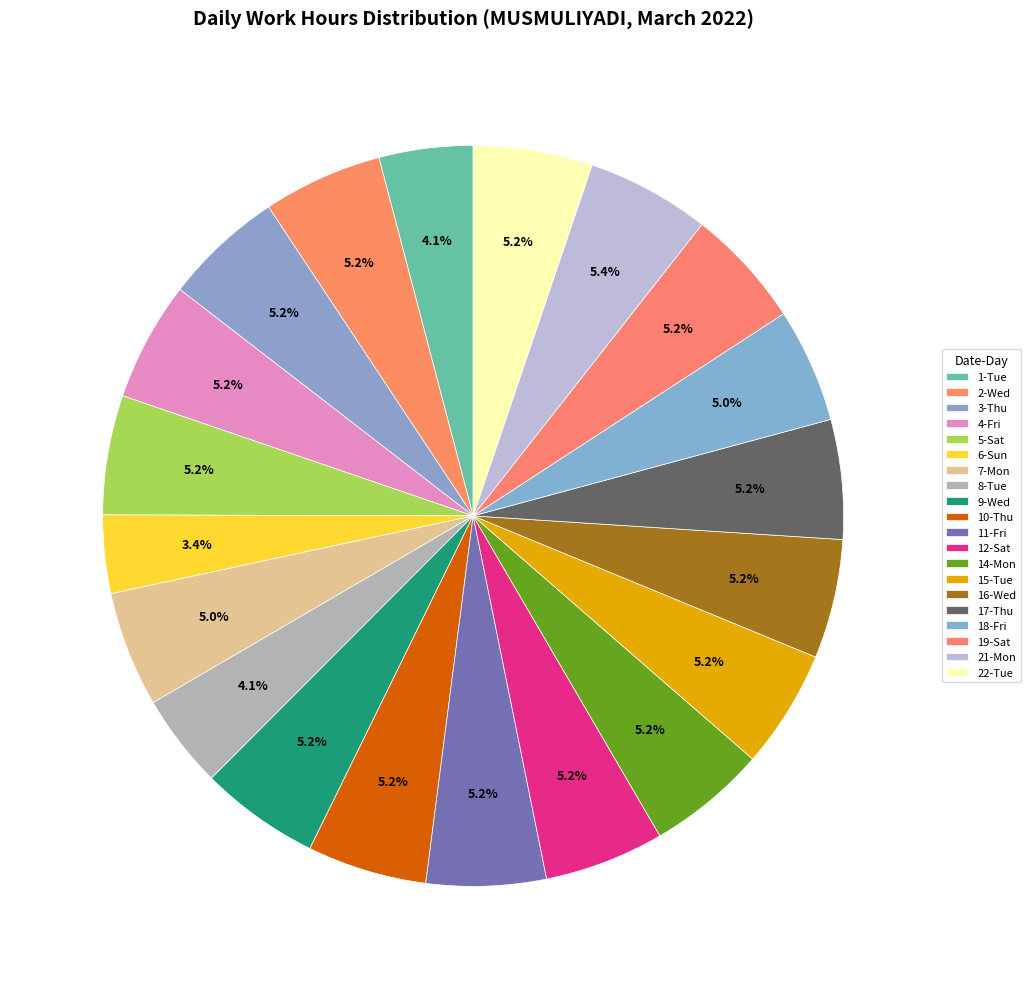

Approximately how many times larger is the value at 1-Tue compared to 11-Fri?

0.8